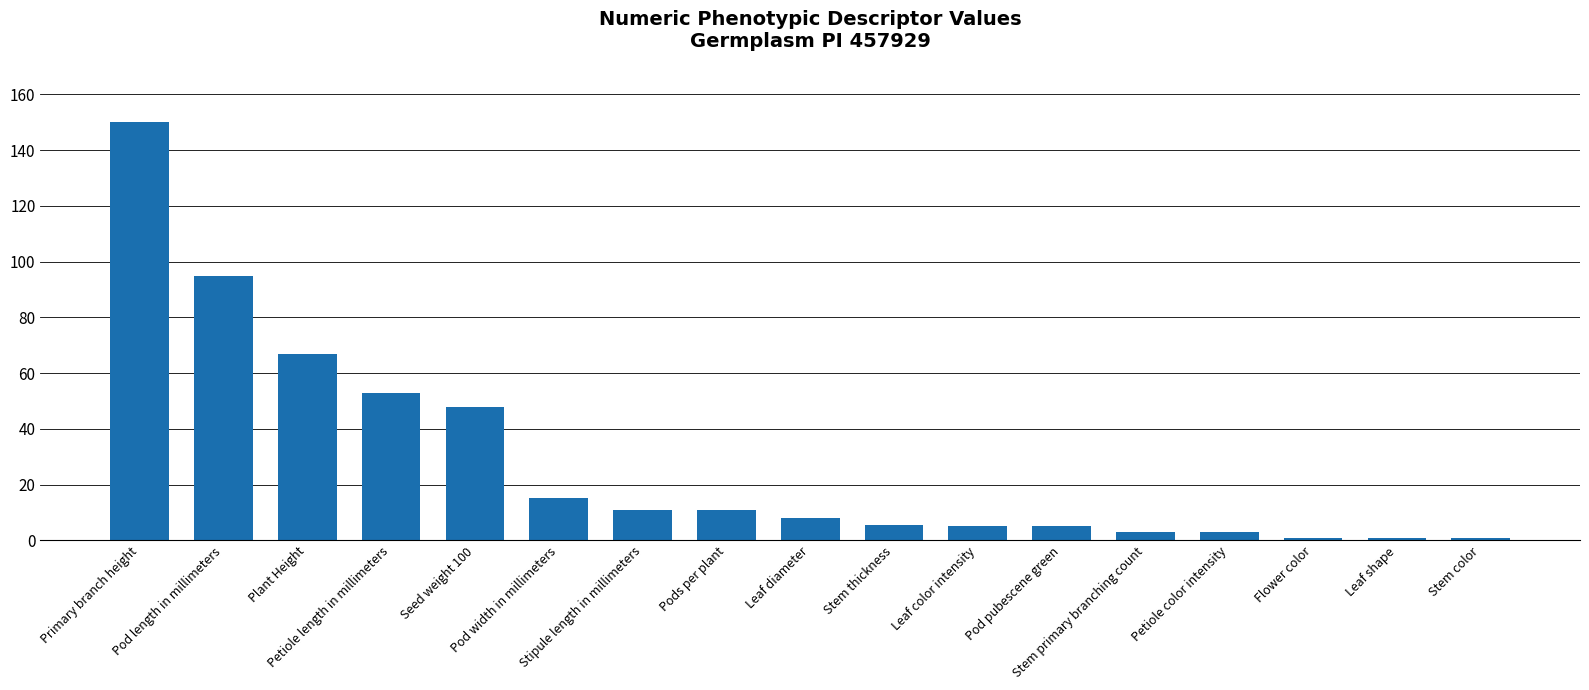

What is the value of the 9th bar from the left?

8.0